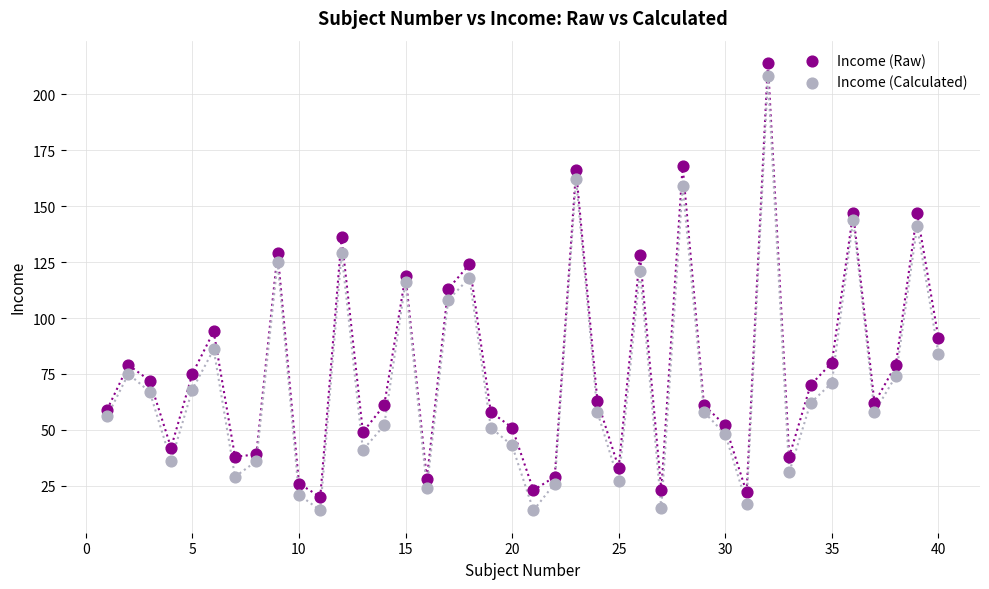

Which series reaches the maximum Y coordinate?

Income (Raw)